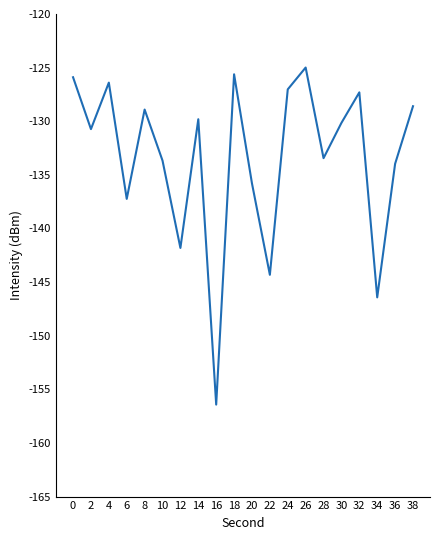

What is the minimum value shown in the chart?

-156.4